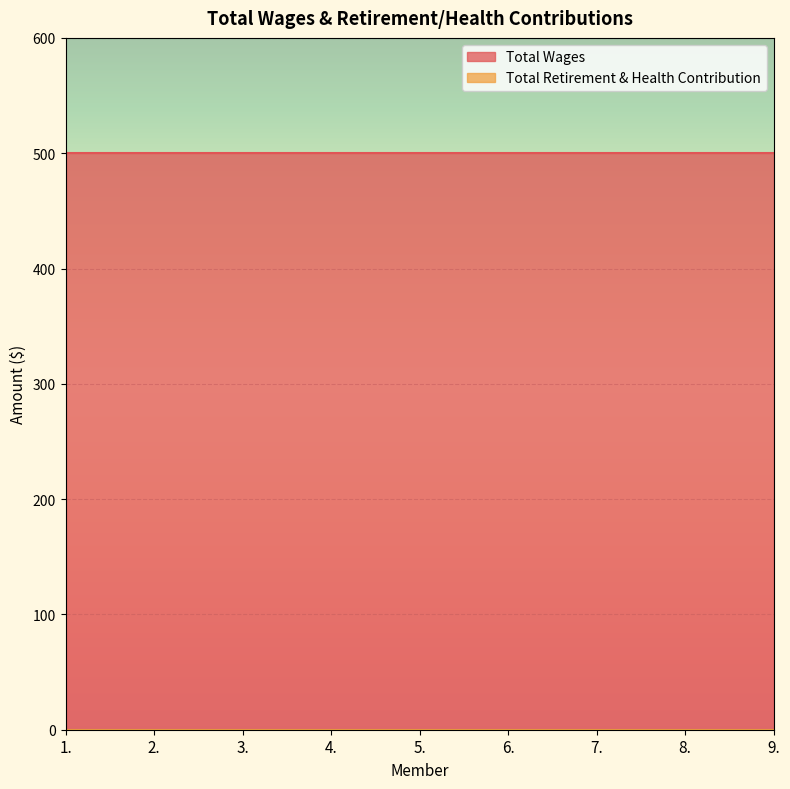

Which label corresponds to the smallest value in the chart?

1.